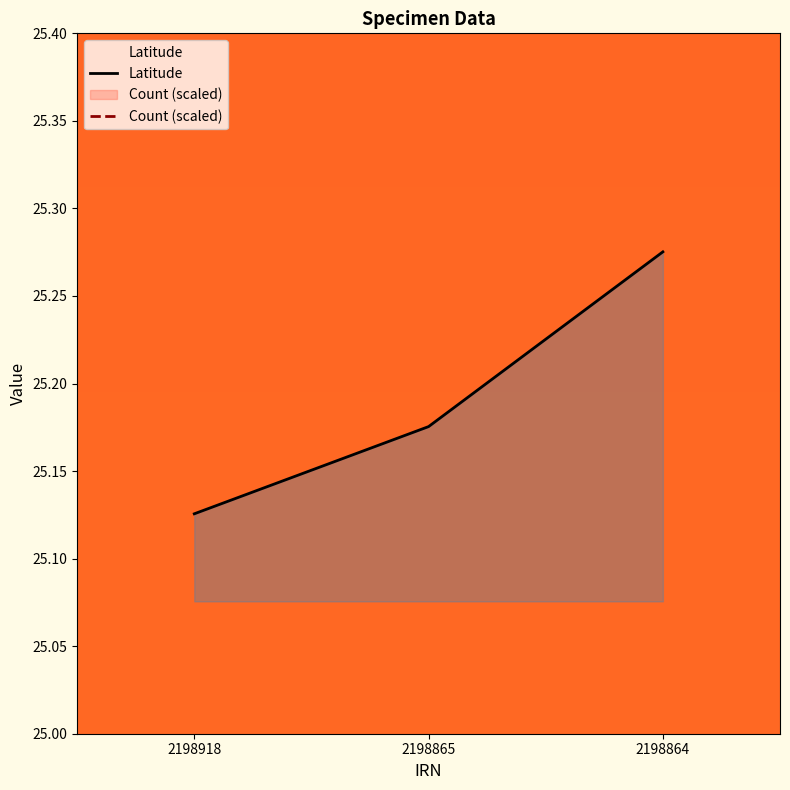

Reading right to left, transcribe all the data shown in this chart.

Latitude: 25.3	25.2	25.1
Count (scaled): 30.1	30.1	30.1